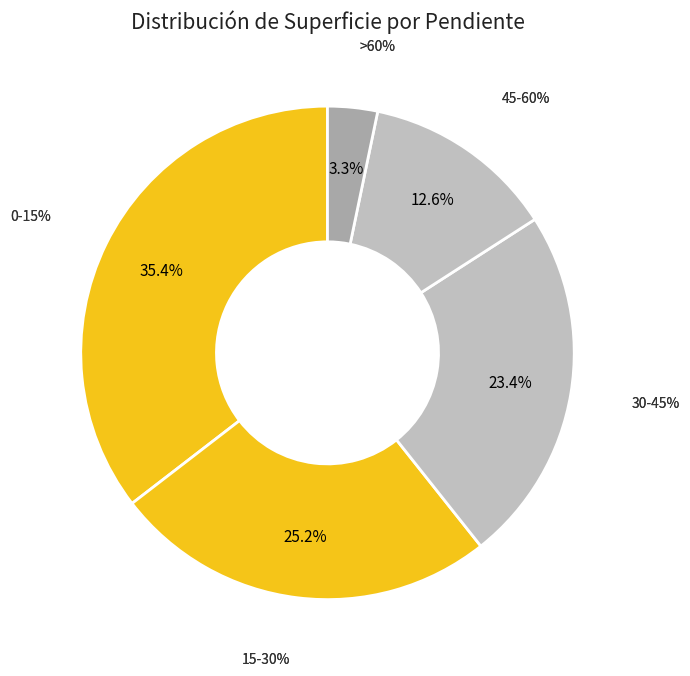

Which has a higher value, >60% or 15-30%?

15-30%